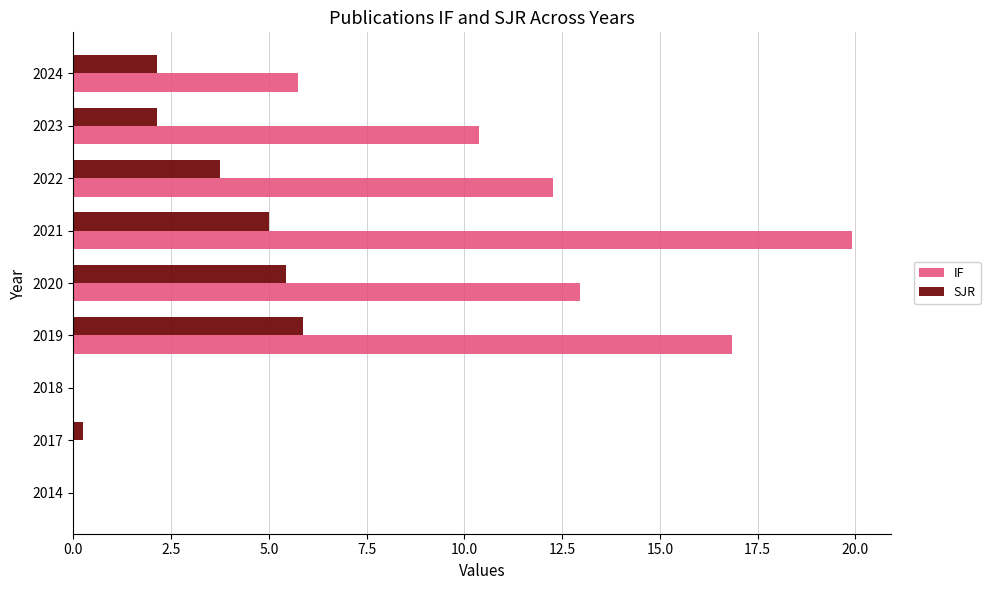

Is it true that SJR equals 1.3 at 2024?

False